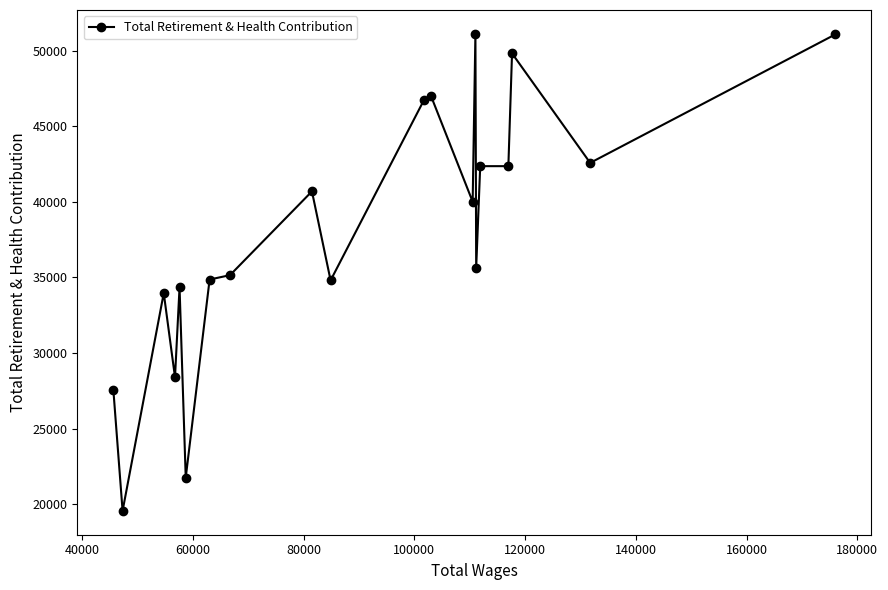

What is the smallest value displayed?

19569